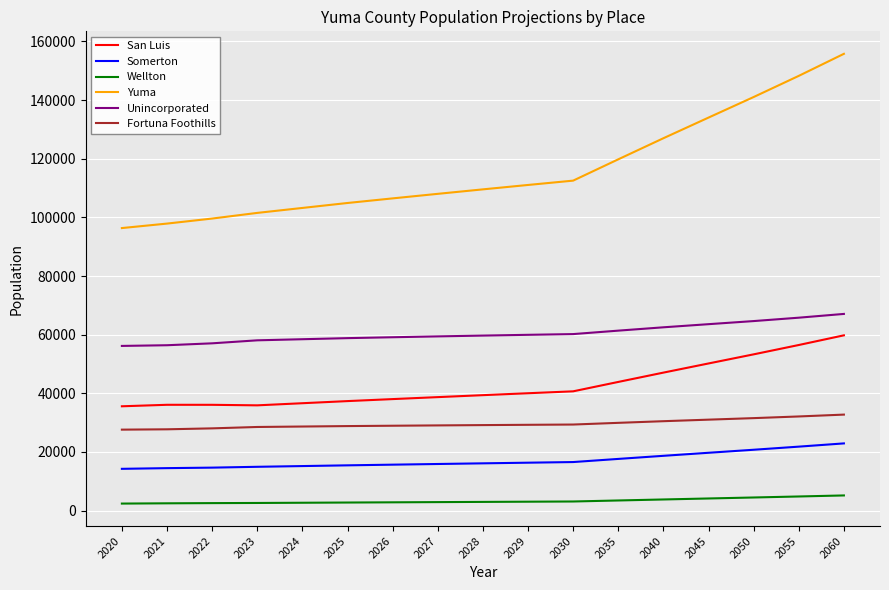

What is the difference between the highest and lowest values at 2035?

116350.3